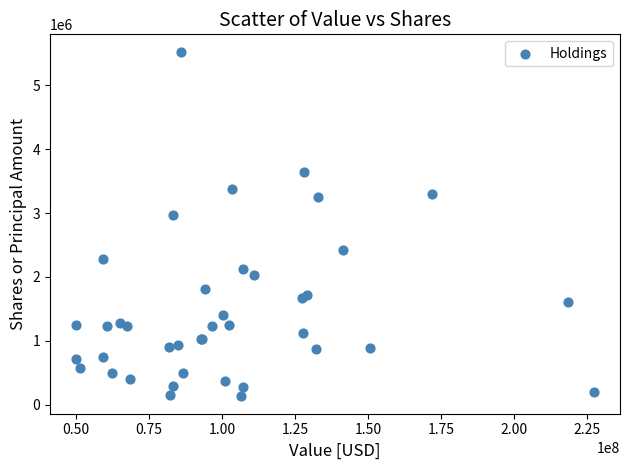

What Y value in the scatter plot is closest to 2827407?

2969524